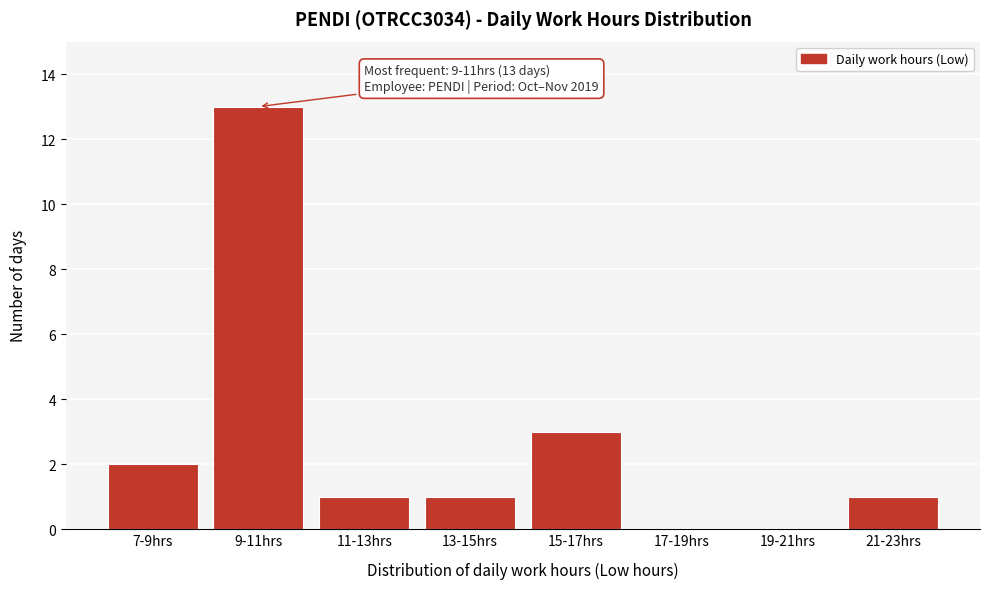

Reading left to right, extract all data points from this chart.

7-9hrs=2	9-11hrs=13	11-13hrs=1	13-15hrs=1	15-17hrs=3	17-19hrs=0	19-21hrs=0	21-23hrs=1